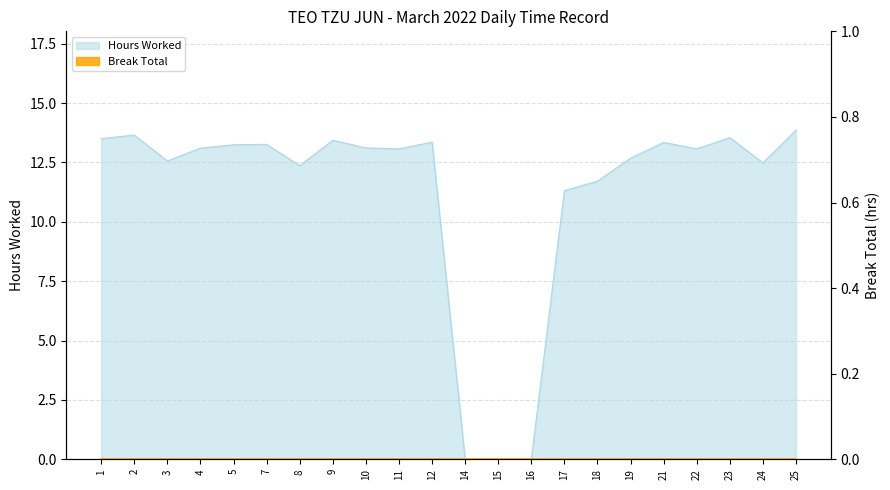

Read the value at 7.

13.3